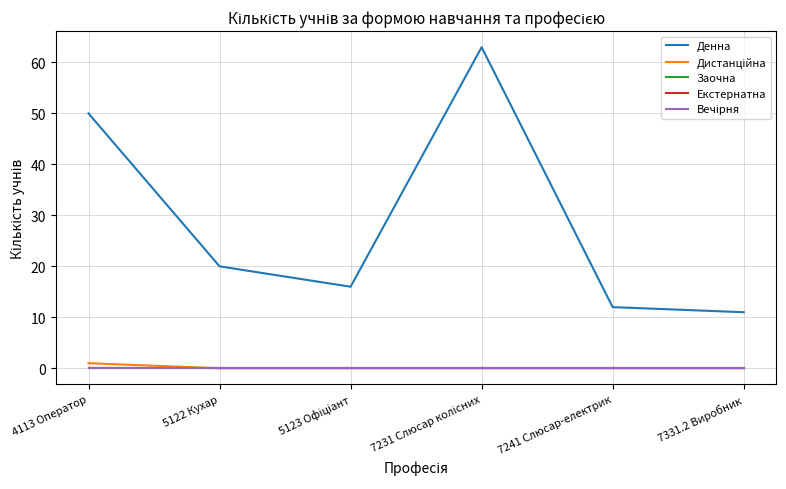

Which has a higher value, 7241 Слюсар-електрик or 4113 Оператор?

4113 Оператор